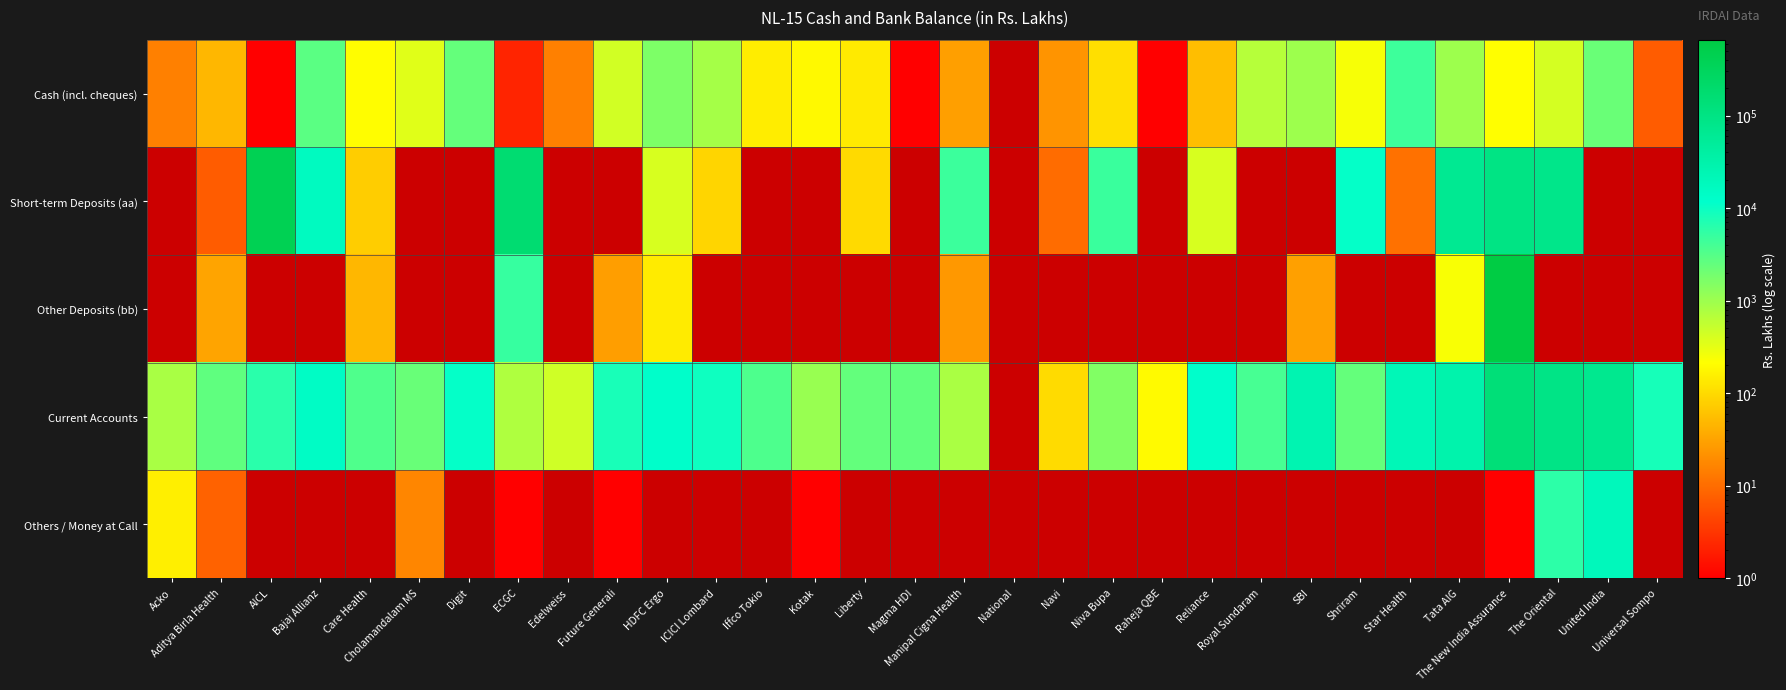

Which category has the lowest value in the Cash (incl. cheques) series?

AICL